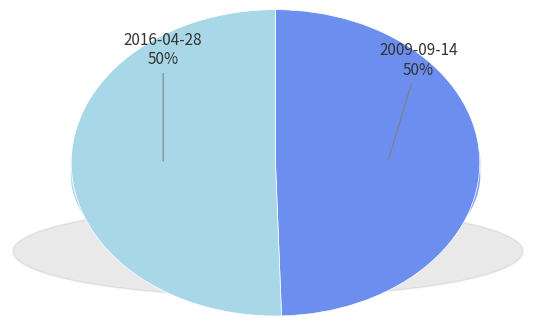

Rank the categories by value from lowest to highest.

2009-09-14, 2016-04-28